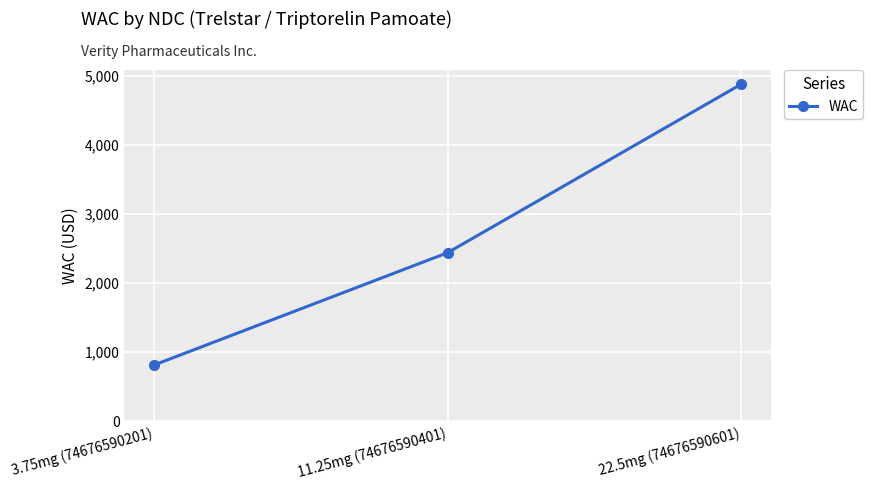

Rank the categories by value from lowest to highest.

3.75mg (74676590201), 11.25mg (74676590401), 22.5mg (74676590601)